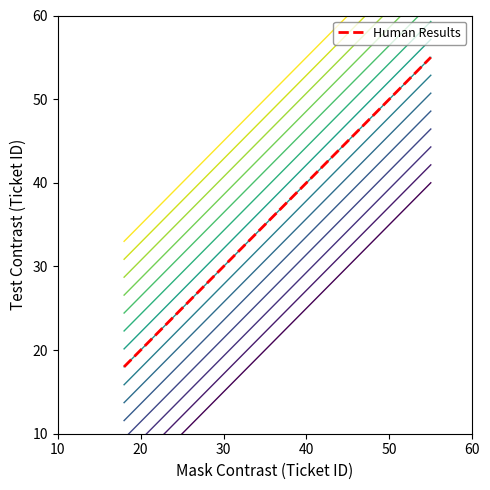

Reading right to left, extract all data points from this chart.

55	50	43	36	32	28	20	19	18